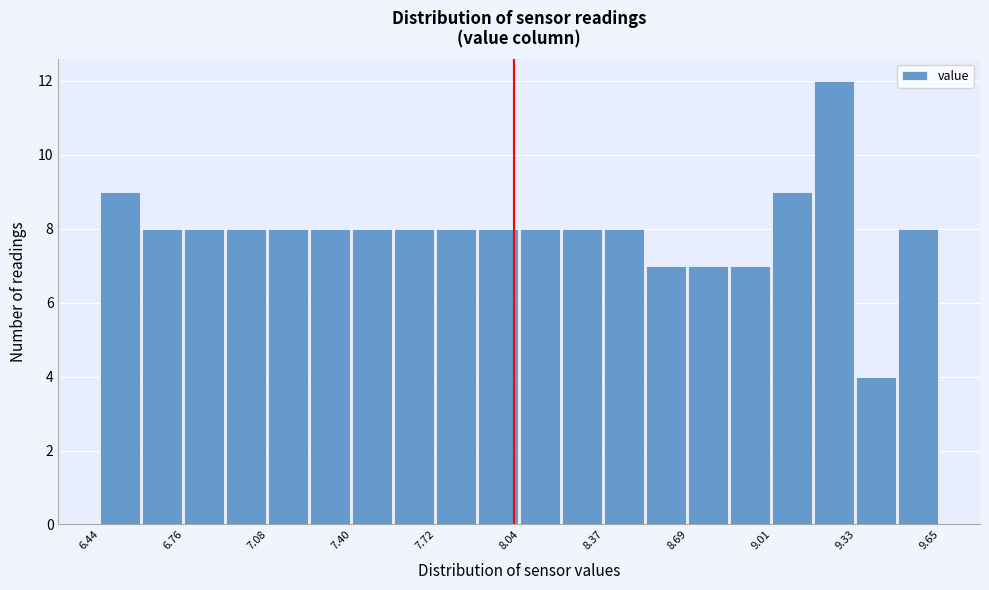

Around what value on the x-axis is the tallest bar? Give the approximate position of its centre, as read against the axis.

9.25